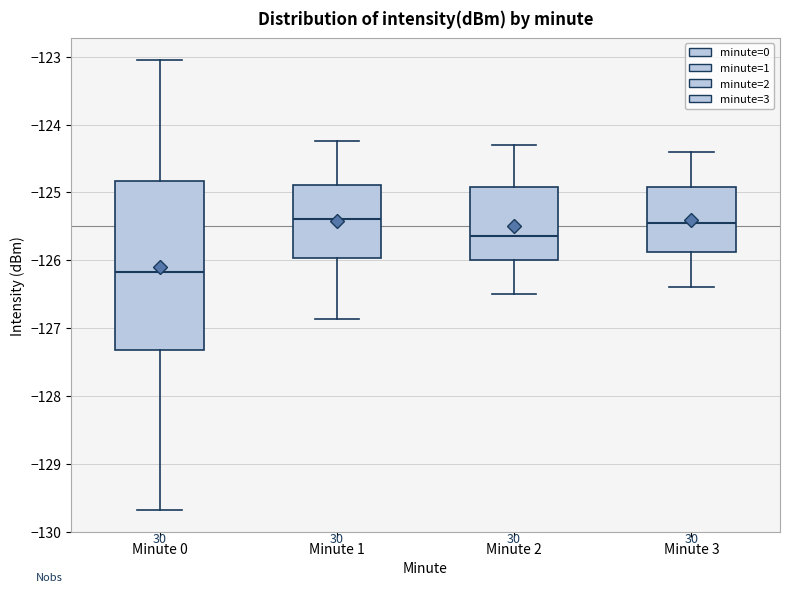

Reading left to right, transcribe this box plot: for each box, give where its median line is, the range the box spans, and where its two whiskers end, as read against the y-axis. The values are not printed on the chart, so give them approximately, as read against the axis.

Minute 0: median -126.2, box -127.3 to -124.8, whiskers -129.7 to -123.1
Minute 1: median -125.4, box -126.0 to -124.9, whiskers -126.9 to -124.2
Minute 2: median -125.6, box -126.0 to -124.9, whiskers -126.5 to -124.3
Minute 3: median -125.4, box -125.9 to -124.9, whiskers -126.4 to -124.4